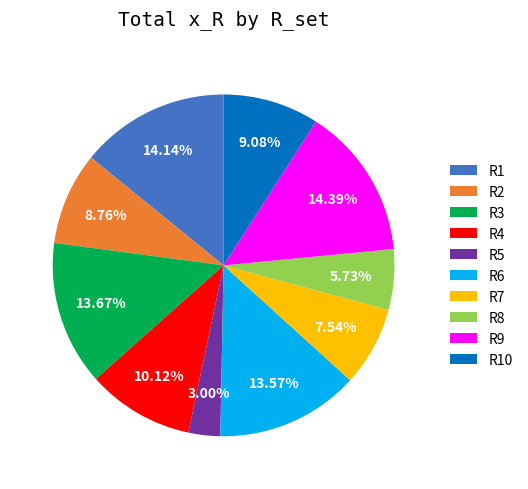

Which category has the smallest portion of the pie?

R5